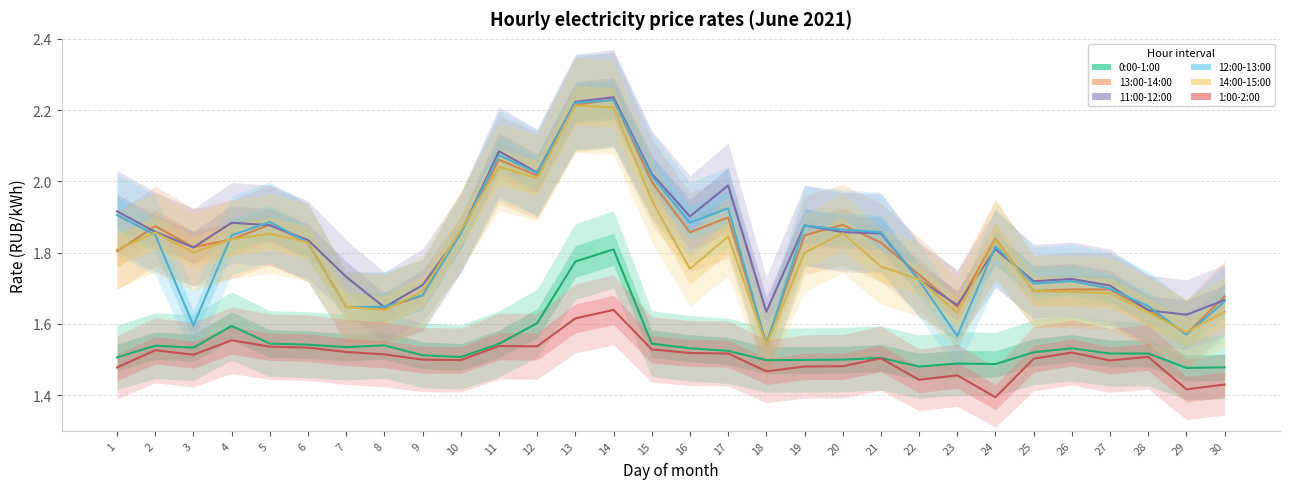

What is the total value across all series at 21?

10.3